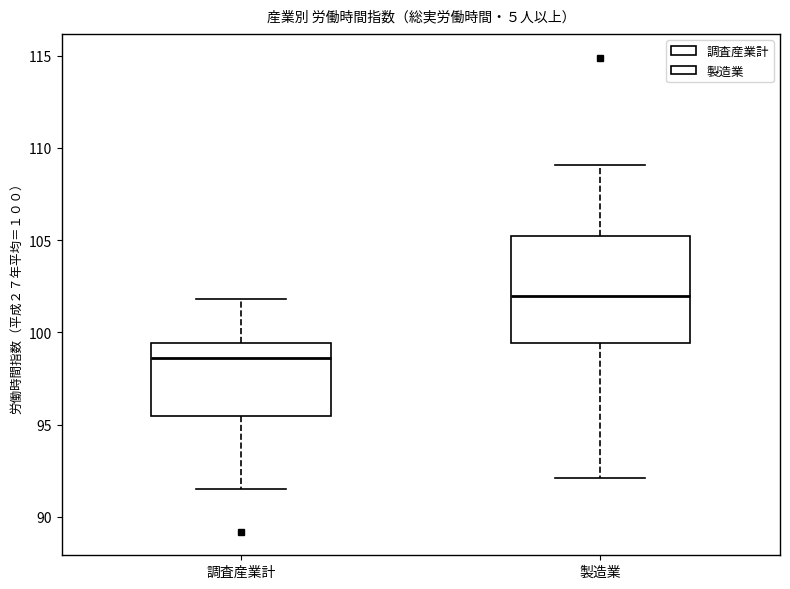

Reading left to right, read every box against the y-axis: the position of its median line, the range the box covers, and the ends of its whiskers. The values are not printed on the chart, so give them approximately, as read against the axis.

調査産業計: median 98.5, box 95.5 to 99.5, whiskers 91.5 to 102.0
製造業: median 102.0, box 99.5 to 105.0, whiskers 92.0 to 109.0